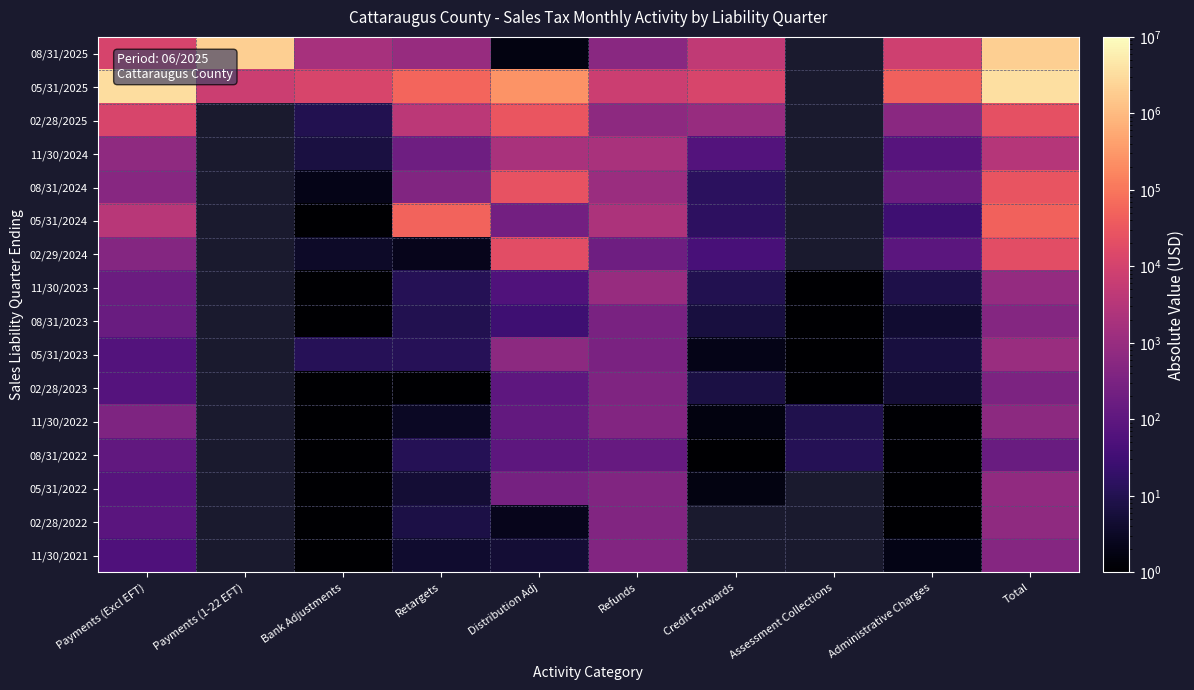

What is the difference between the 08/31/2022 values at Bank Adjustments and Retargets?

11.4